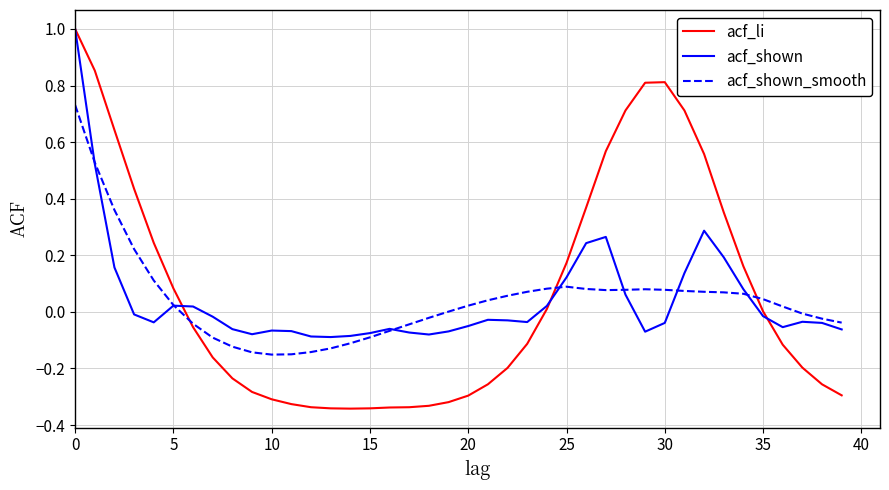

What are all the series names shown in the legend?

acf_li, acf_shown, acf_shown_smooth